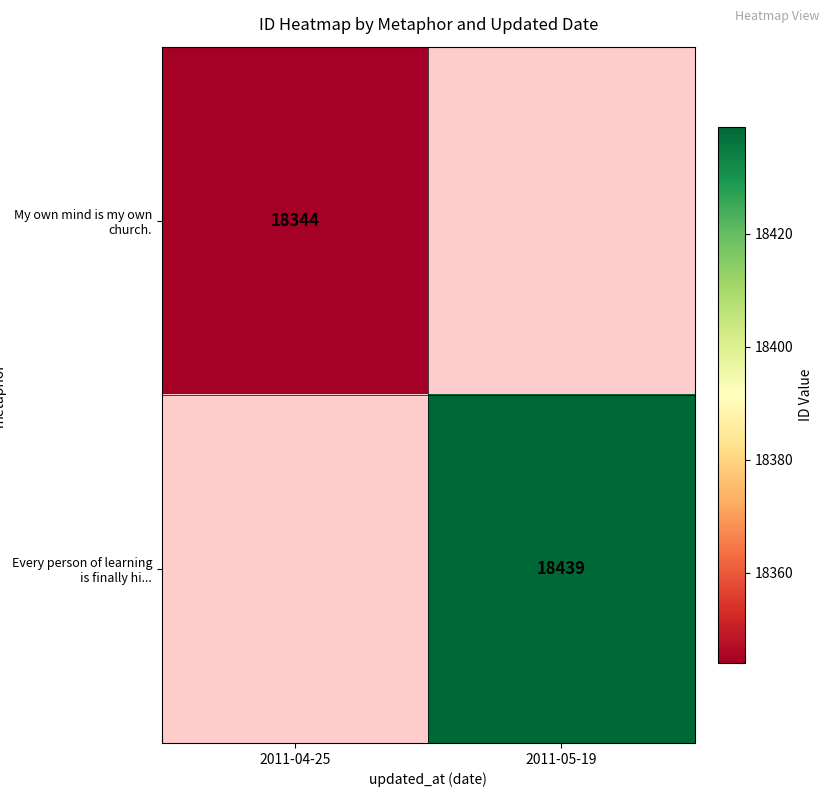

True or false: My own mind is my own church. has a value of 28608.8 at 2011-04-25.

False